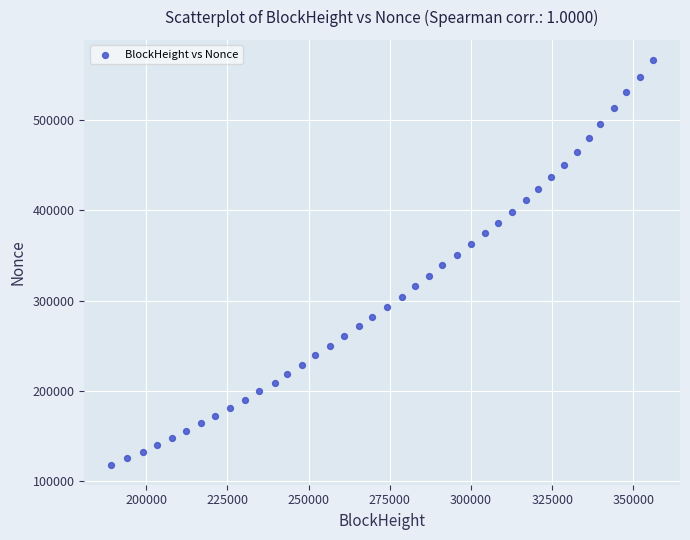

What is the range of Y values (max minus min)?

448305